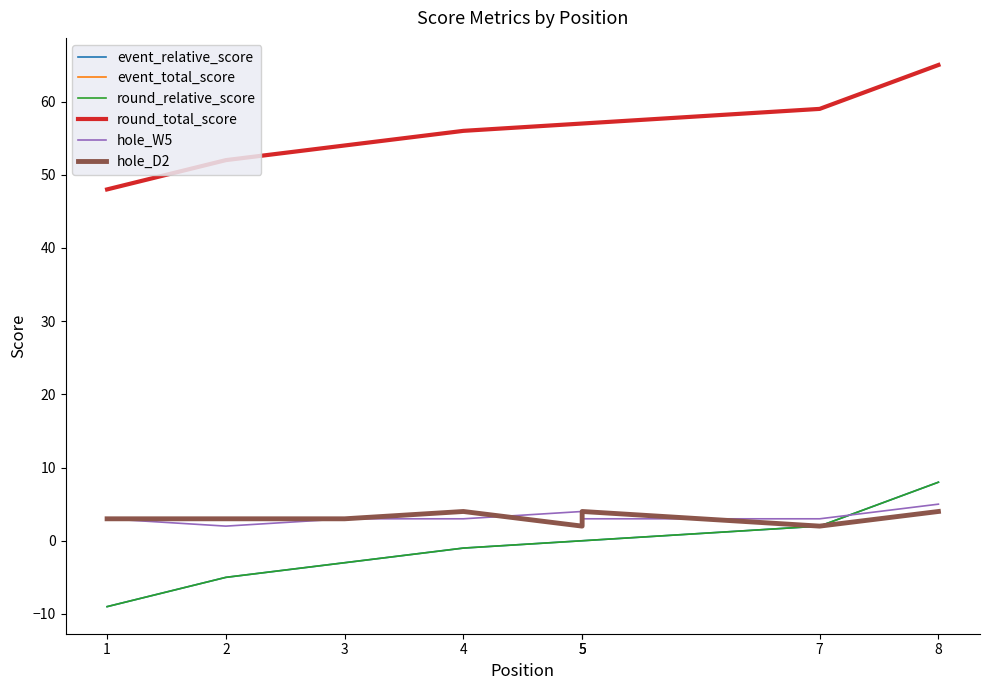

How many values in the event_total_score series are below 57?

4